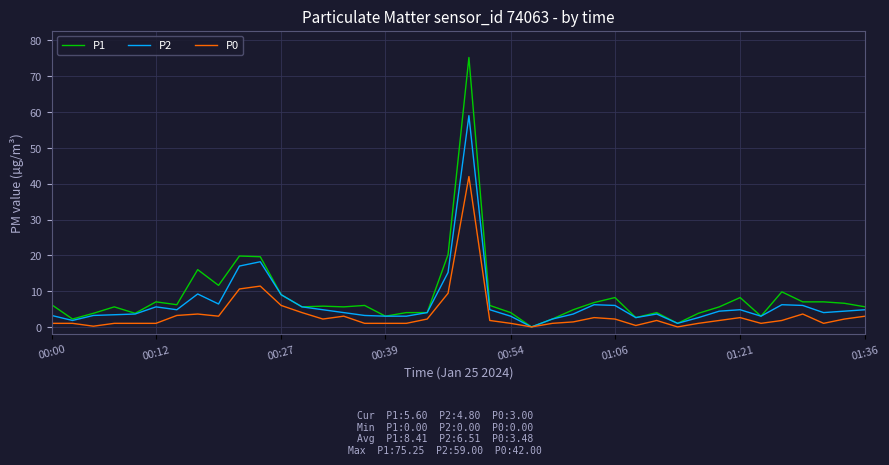

List the series in order of their peak value, highest first.

P1, P2, P0